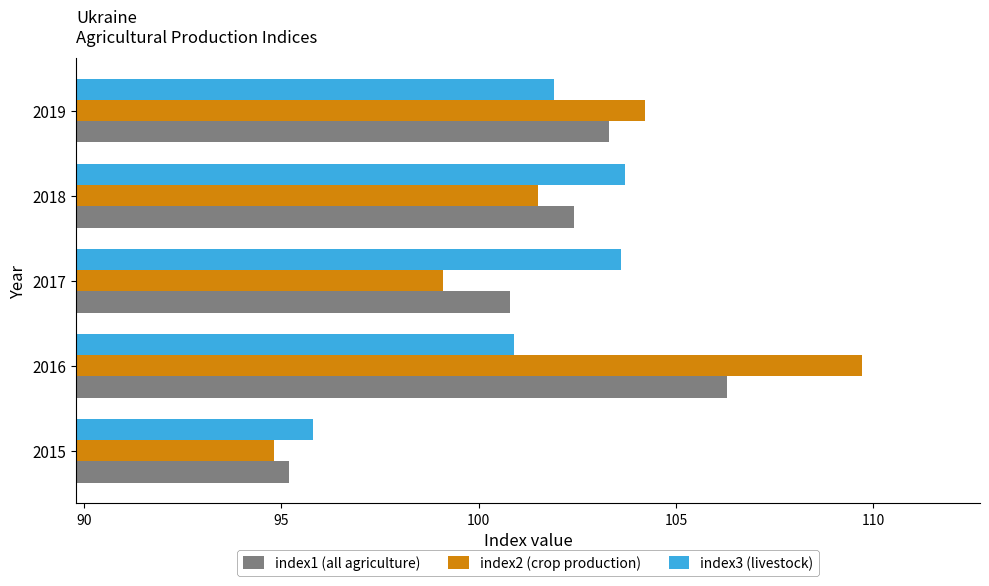

Which series changed the most between 2015 and 2017?

index3 (livestock)